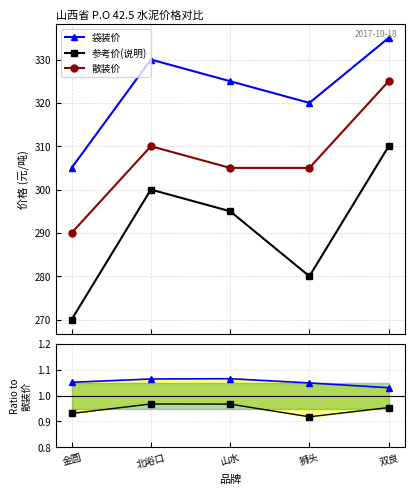

At which category is the sum across all series the highest?

双良